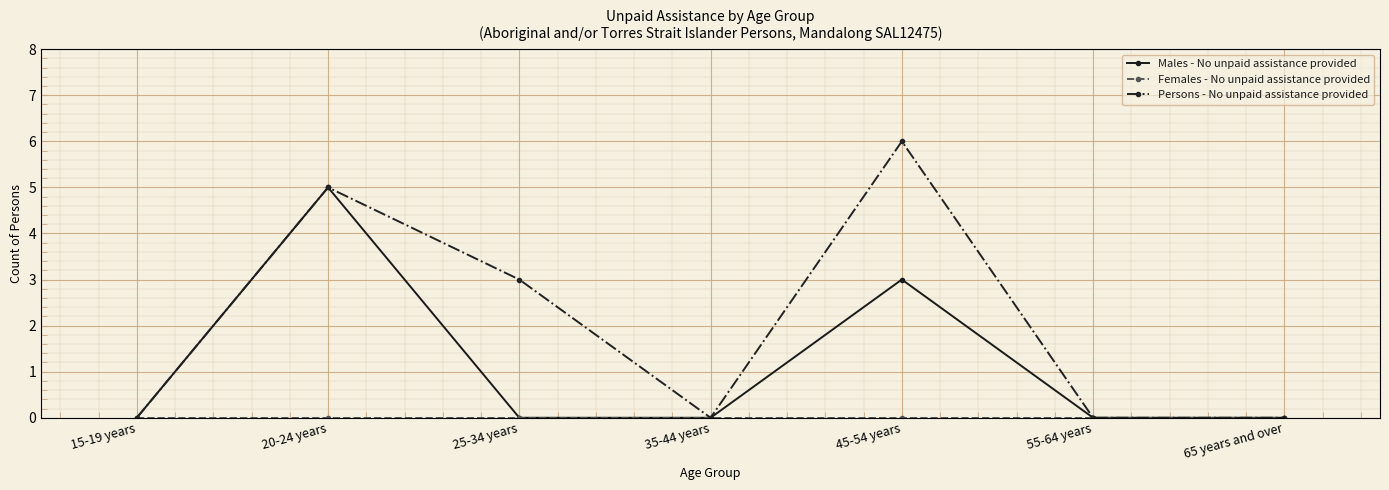

Between 45-54 years and 65 years and over, which series saw the biggest shift?

Persons - No unpaid assistance provided